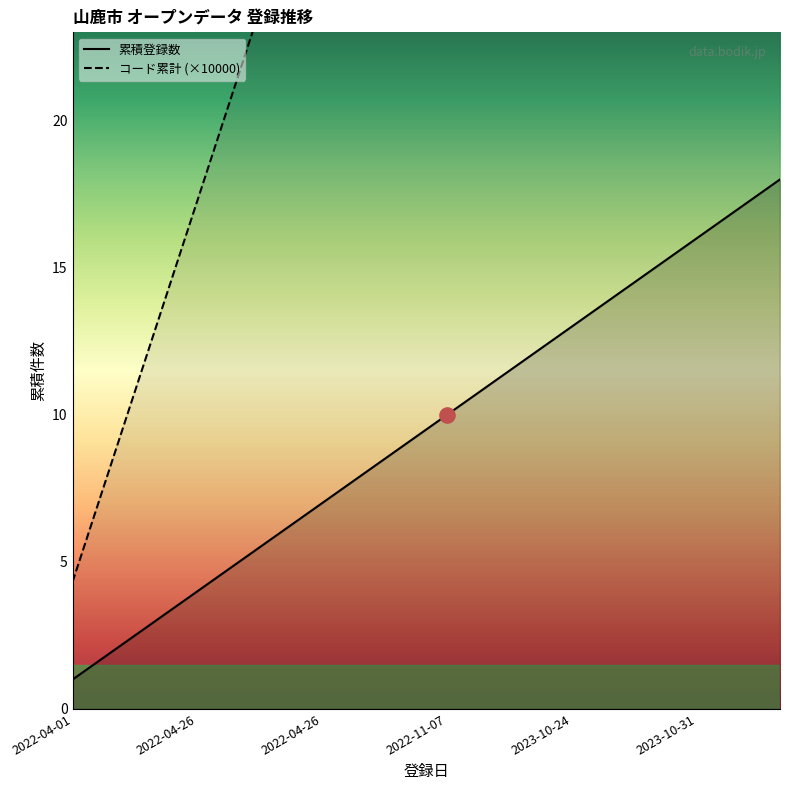

What is the total value across all series at 2022-11-07?

53.2